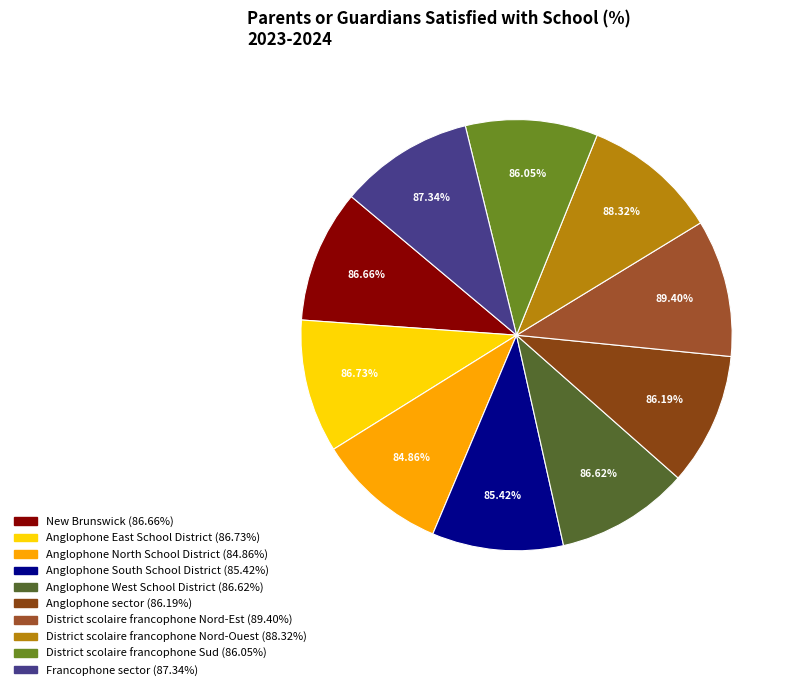

Which category has the biggest portion of the pie?

District scolaire francophone Nord-Est